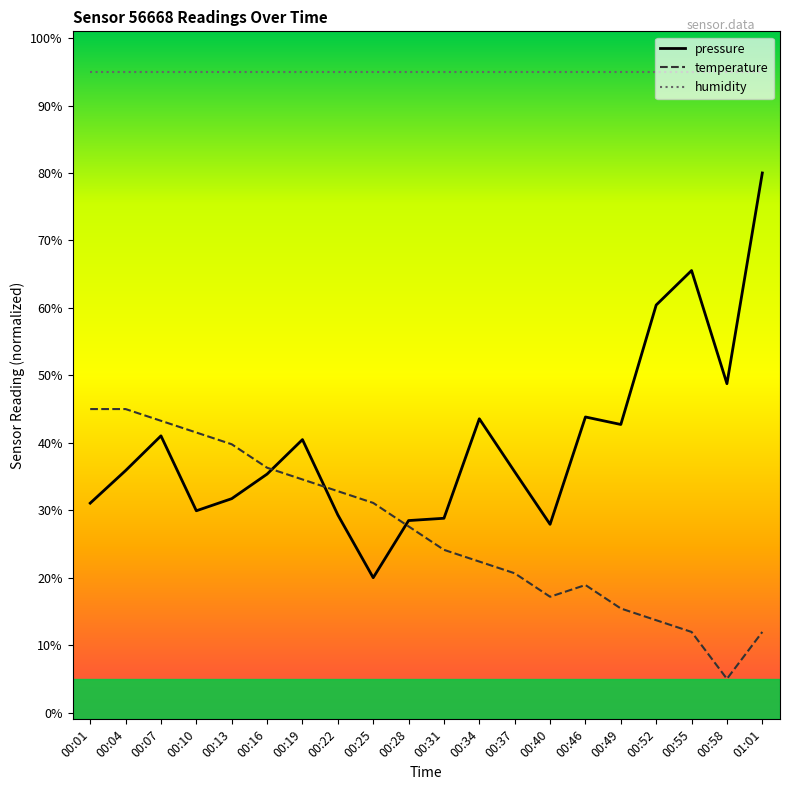

What is the difference between the temperature values at 00:28 and 00:58?

22.6